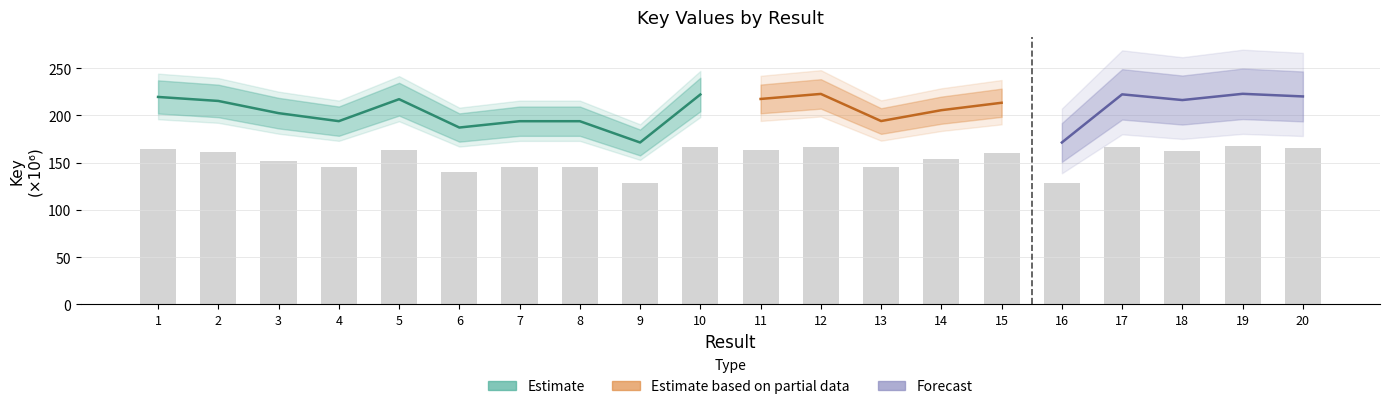

What is the average value?

154.6